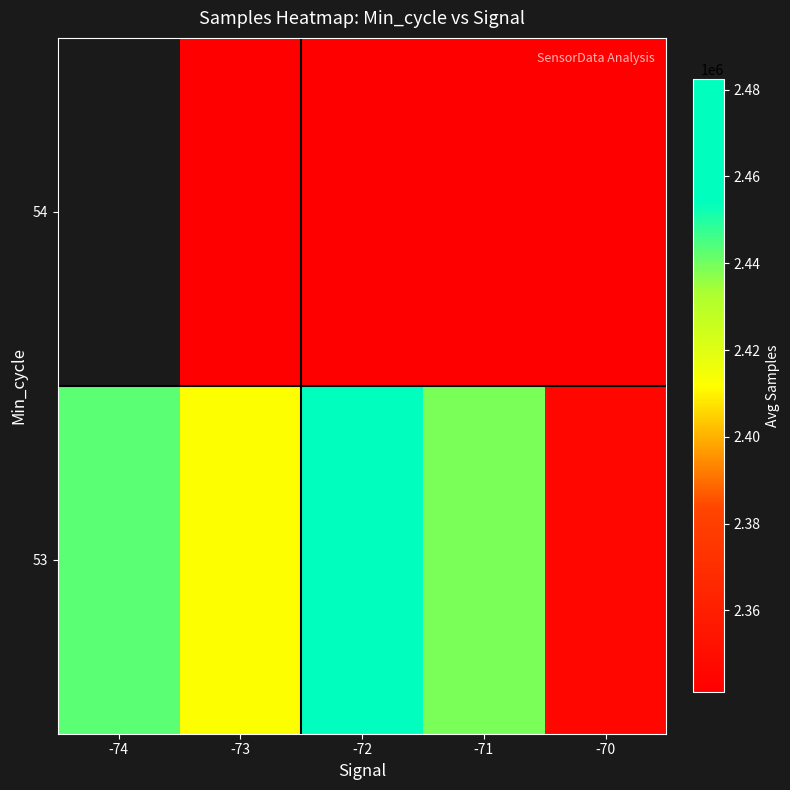

What is the spread (max minus min) of values at -72?

140782.5